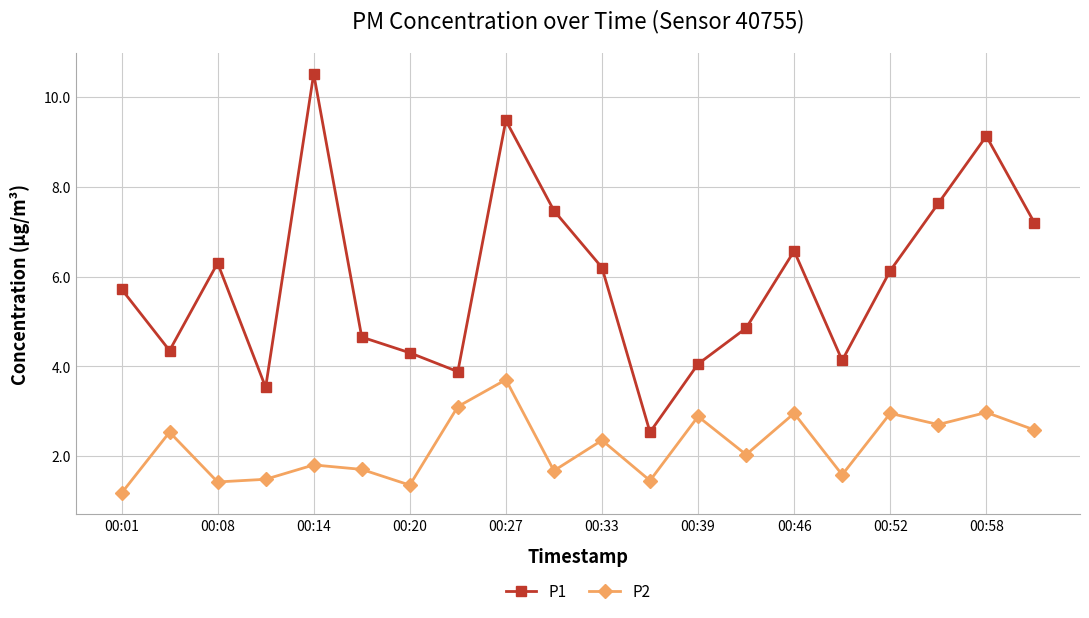

List the series in order of their peak value, highest first.

P1, P2